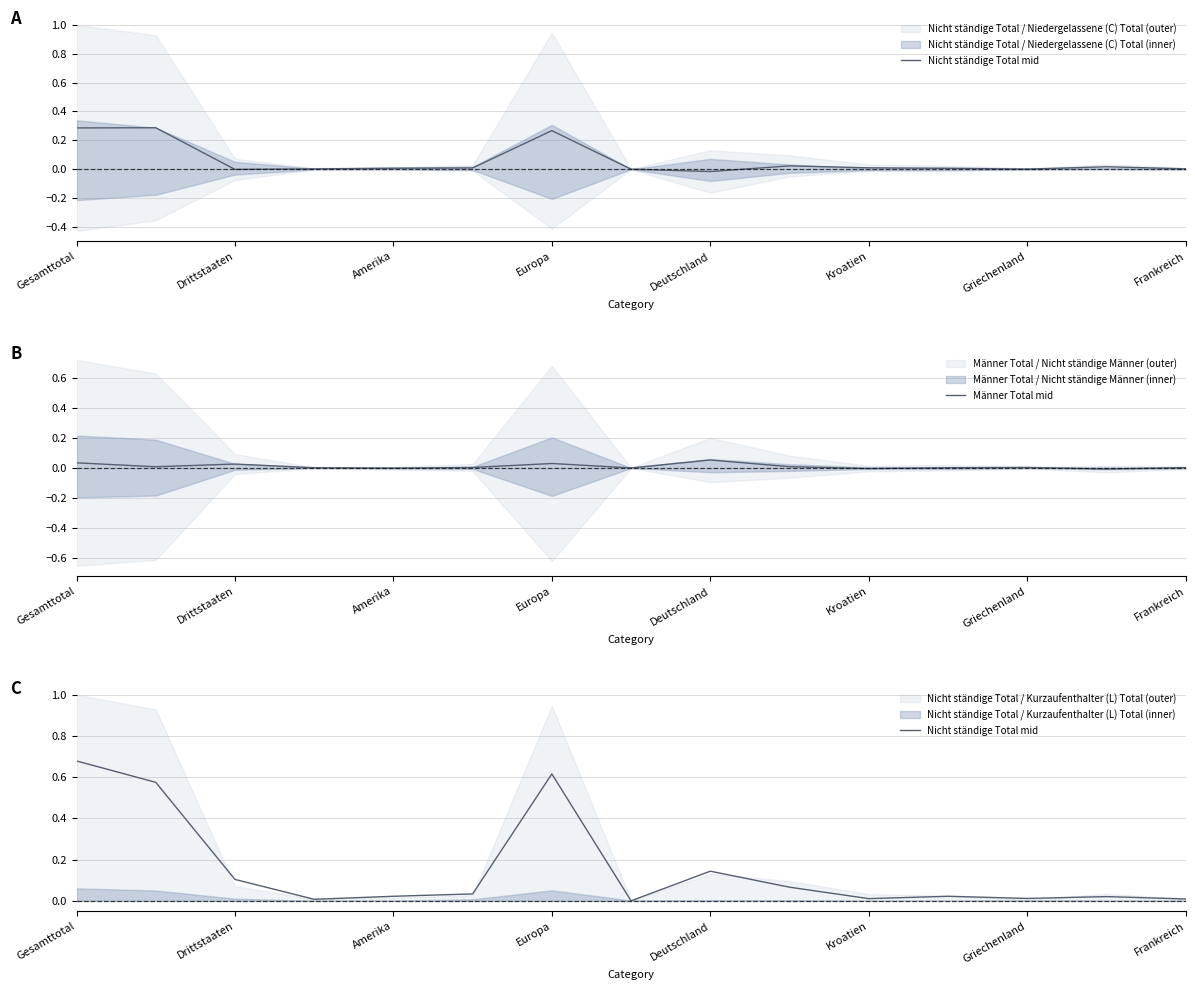

At which category is the sum across all series the highest?

Gesamttotal